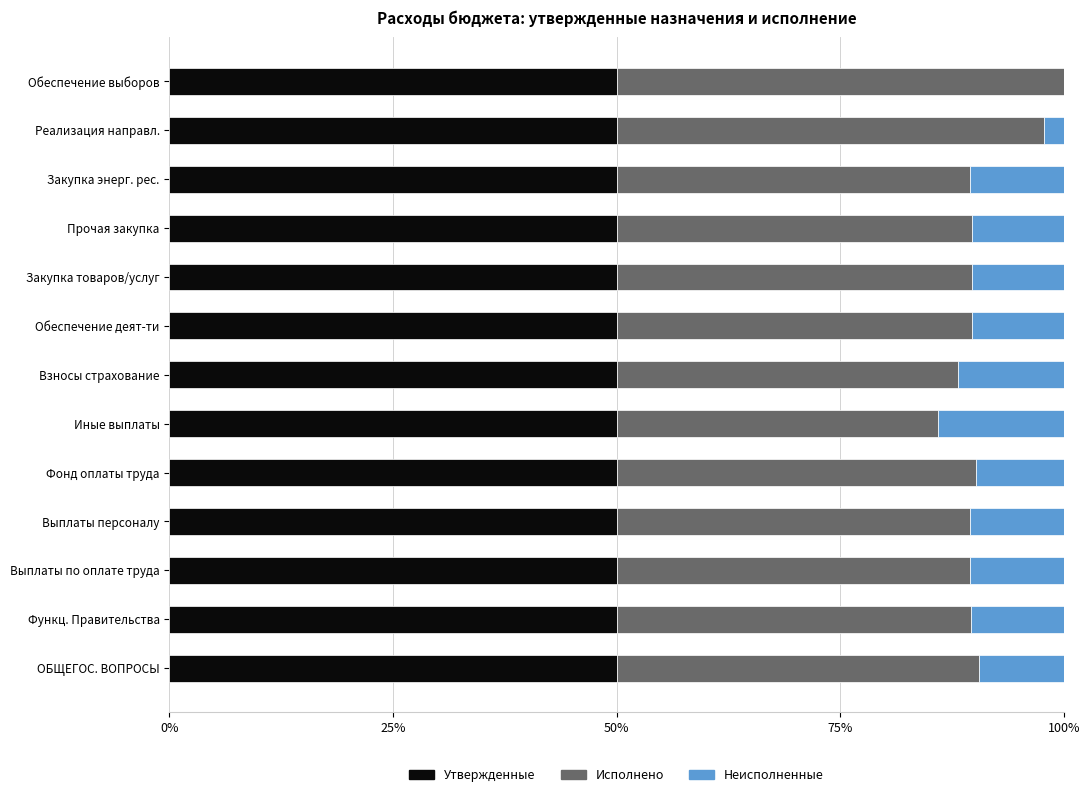

Is it true that Утвержденные equals 50.0 at Иные выплаты?

True